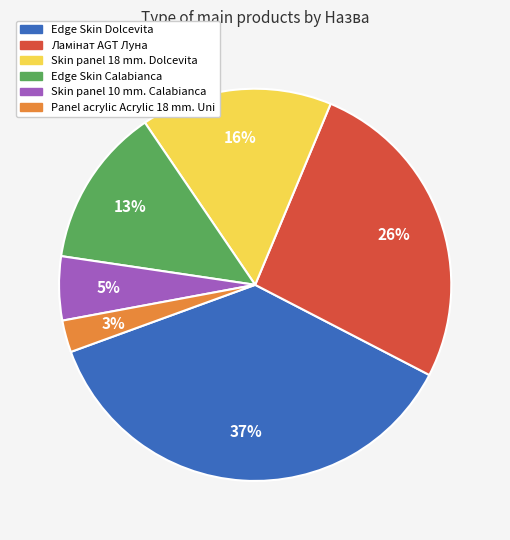

Which category has the smallest portion of the pie?

Panel acrylic Acrylic 18 mm. Uni